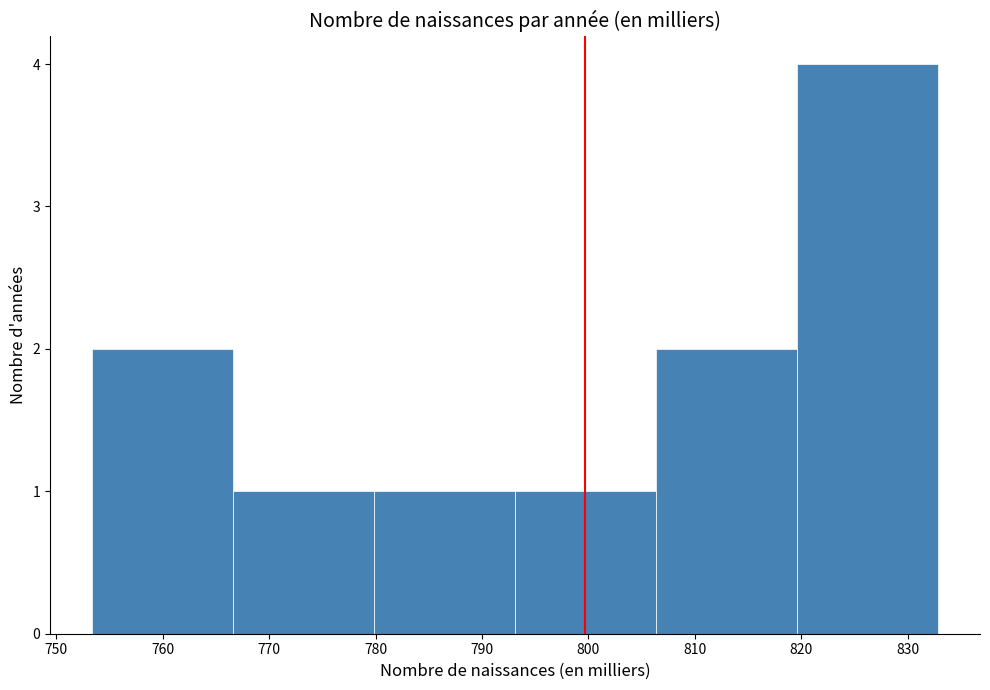

Reading left to right, list every bar in this chart as the range it spans on the x-axis followed by its height. Neither the bar edges nor the heights are printed on the chart, so give them approximately, as read against the axes.

753 to 767: 2
767 to 780: 1
780 to 793: 1
793 to 806: 1
806 to 820: 2
820 to 833: 4